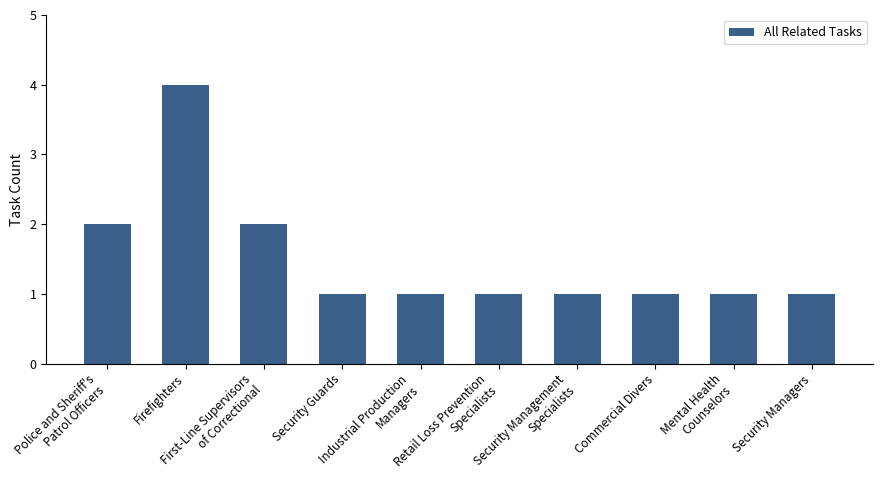

Count the values in the range 1 to 2.

9